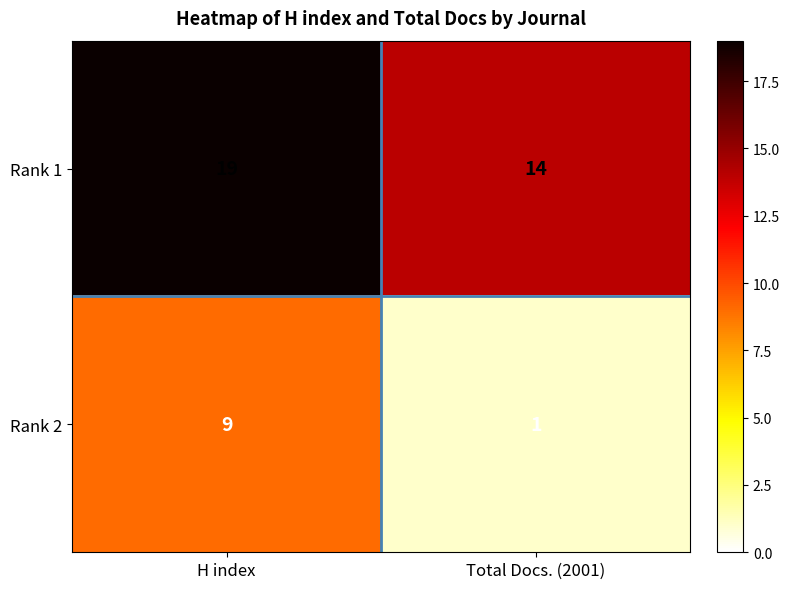

At which label is Rank 1 closest to 16?

Total Docs. (2001)